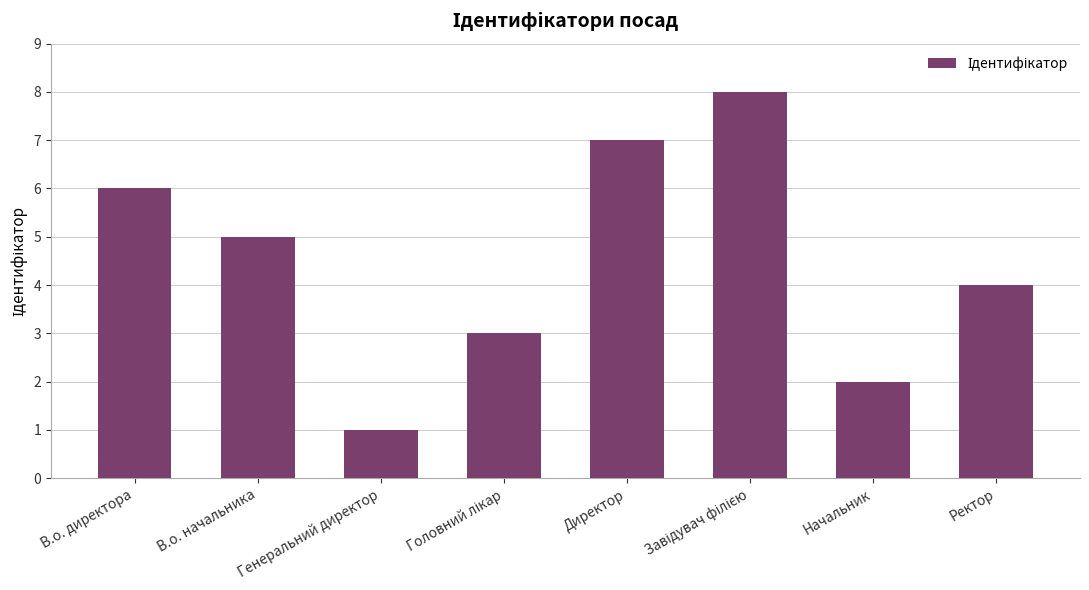

What is the difference between the maximum and minimum values?

7